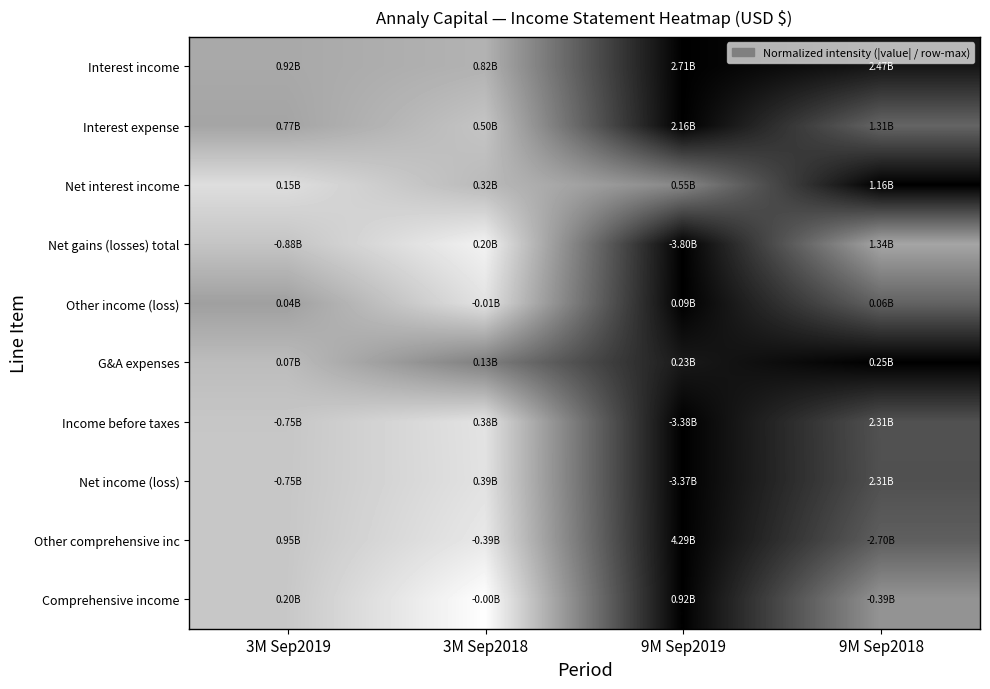

Reading left to right, transcribe all the data shown in this chart.

Interest income: 3M Sep2019=0.7	3M Sep2018=0.7	9M Sep2019=0.0	9M Sep2018=0.1
Interest expense: 3M Sep2019=0.6	3M Sep2018=0.8	9M Sep2019=0.0	9M Sep2018=0.4
Net interest income: 3M Sep2019=0.9	3M Sep2018=0.7	9M Sep2019=0.5	9M Sep2018=0.0
Net gains (losses) total: 3M Sep2019=0.8	3M Sep2018=0.9	9M Sep2019=0.0	9M Sep2018=0.6
Other income (loss): 3M Sep2019=0.6	3M Sep2018=0.9	9M Sep2019=0.0	9M Sep2018=0.4
G&A expenses: 3M Sep2019=0.7	3M Sep2018=0.5	9M Sep2019=0.1	9M Sep2018=0.0
Income before taxes: 3M Sep2019=0.8	3M Sep2018=0.9	9M Sep2019=0.0	9M Sep2018=0.3
Net income (loss): 3M Sep2019=0.8	3M Sep2018=0.9	9M Sep2019=0.0	9M Sep2018=0.3
Other comprehensive inc: 3M Sep2019=0.8	3M Sep2018=0.9	9M Sep2019=0.0	9M Sep2018=0.4
Comprehensive income: 3M Sep2019=0.8	3M Sep2018=1.0	9M Sep2019=0.0	9M Sep2018=0.6